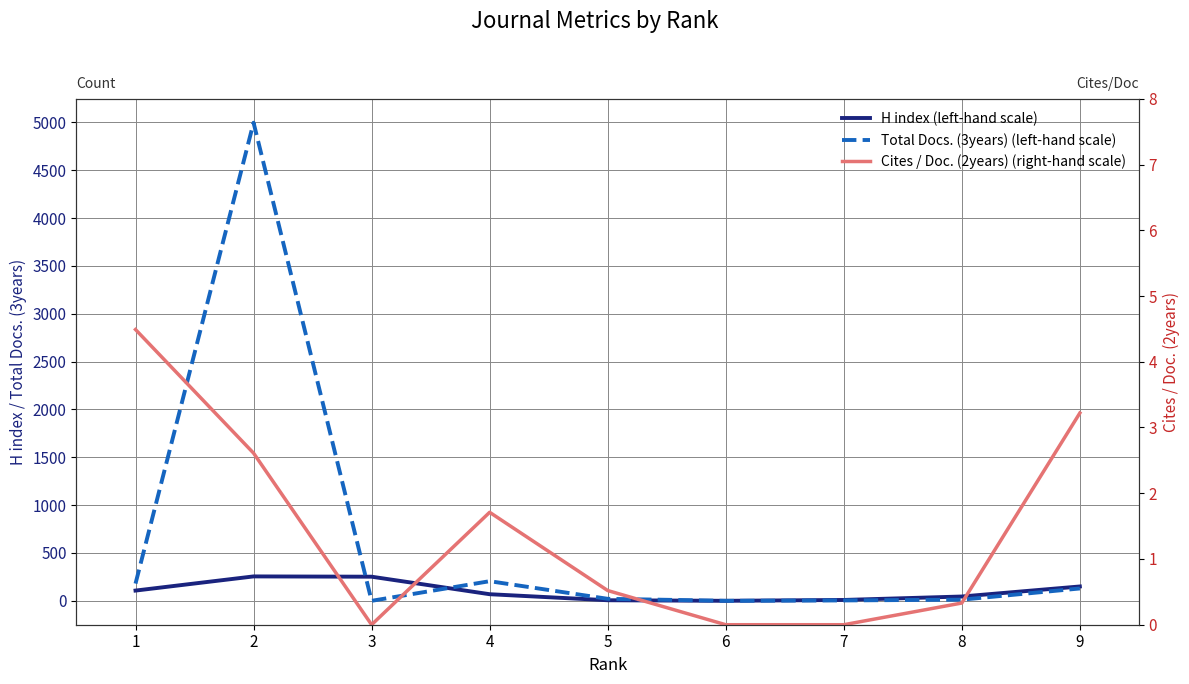

How many interior local valleys does the H index (left-hand scale) series have?

1